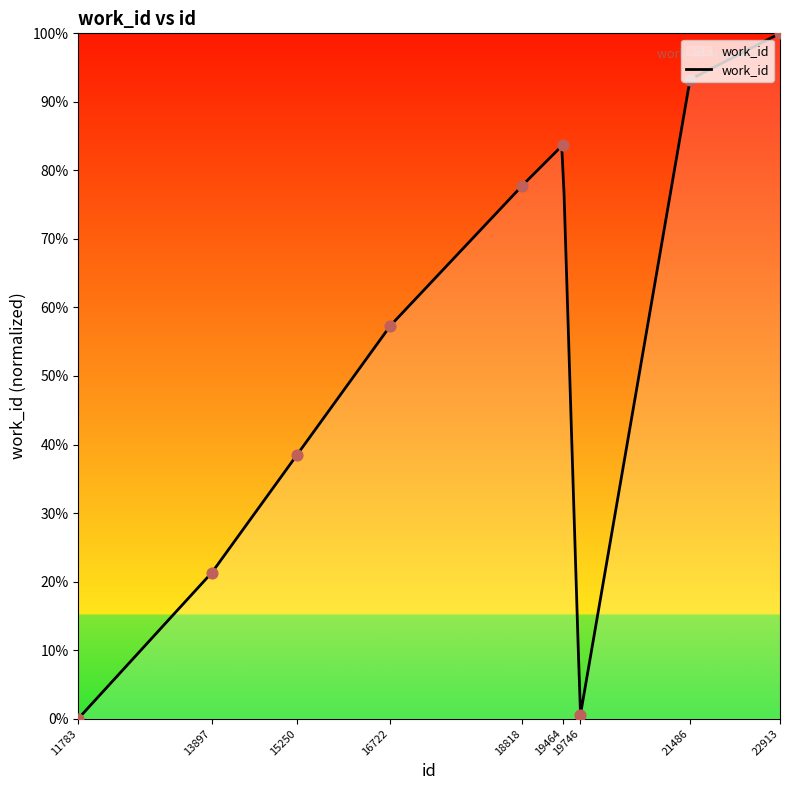

Which has a higher value, 22913 or 19746?

22913